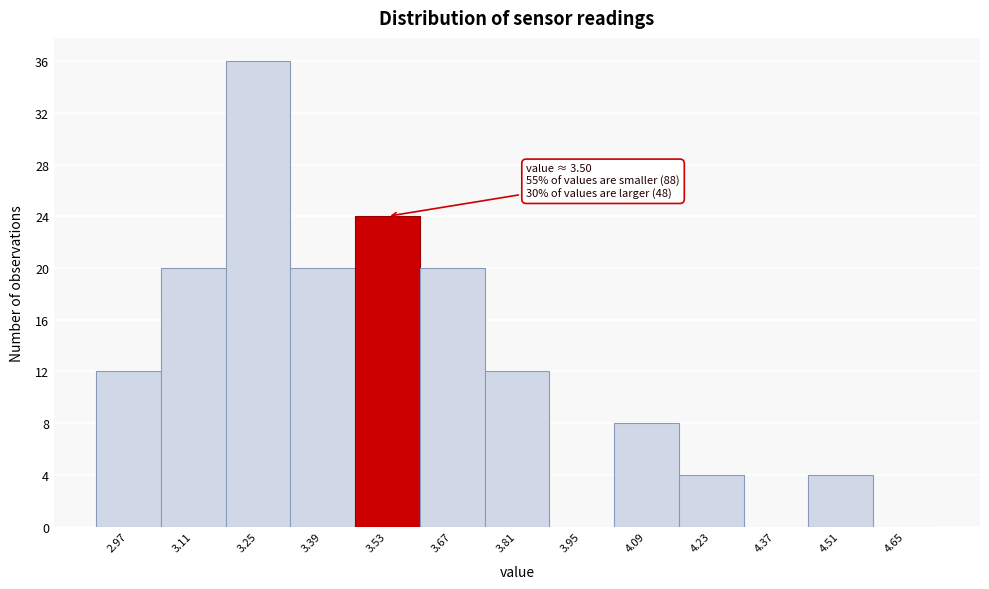

Over which range of the x-axis is the bar tallest?

3.18 to 3.32